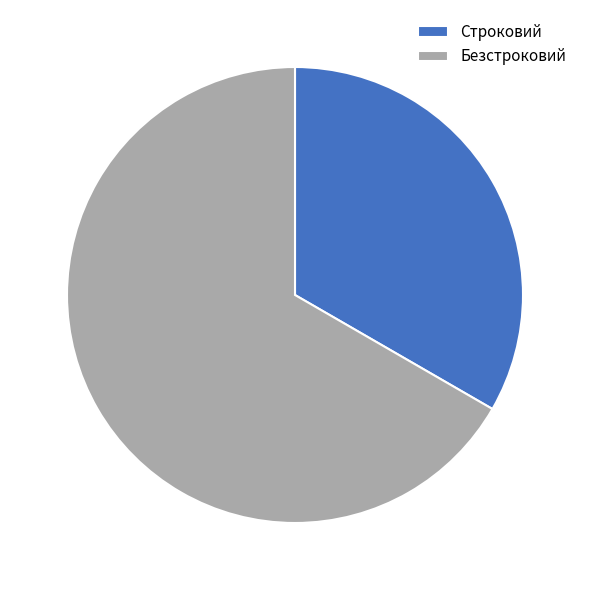

Rank the categories by value from lowest to highest.

Строковий, Безстроковий